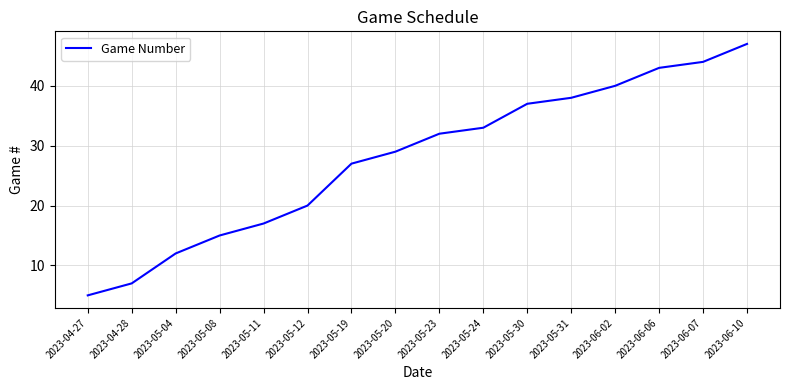

At which category does the chart reach its peak across all series?

2023-06-10